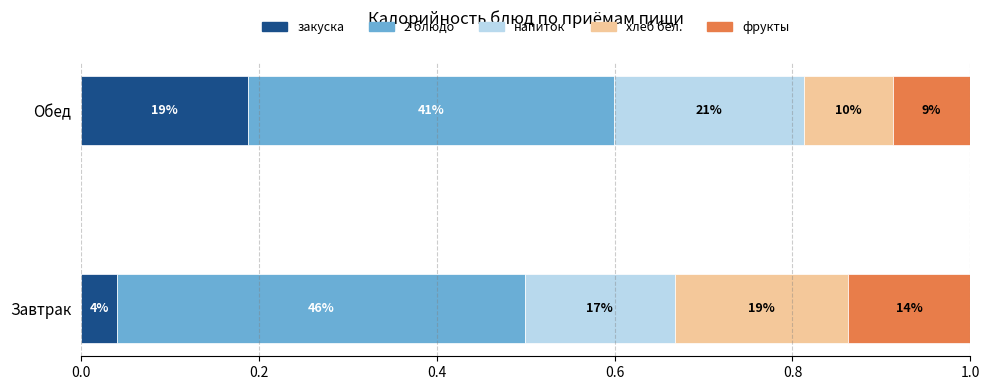

What is the sum of all напиток values?

0.4